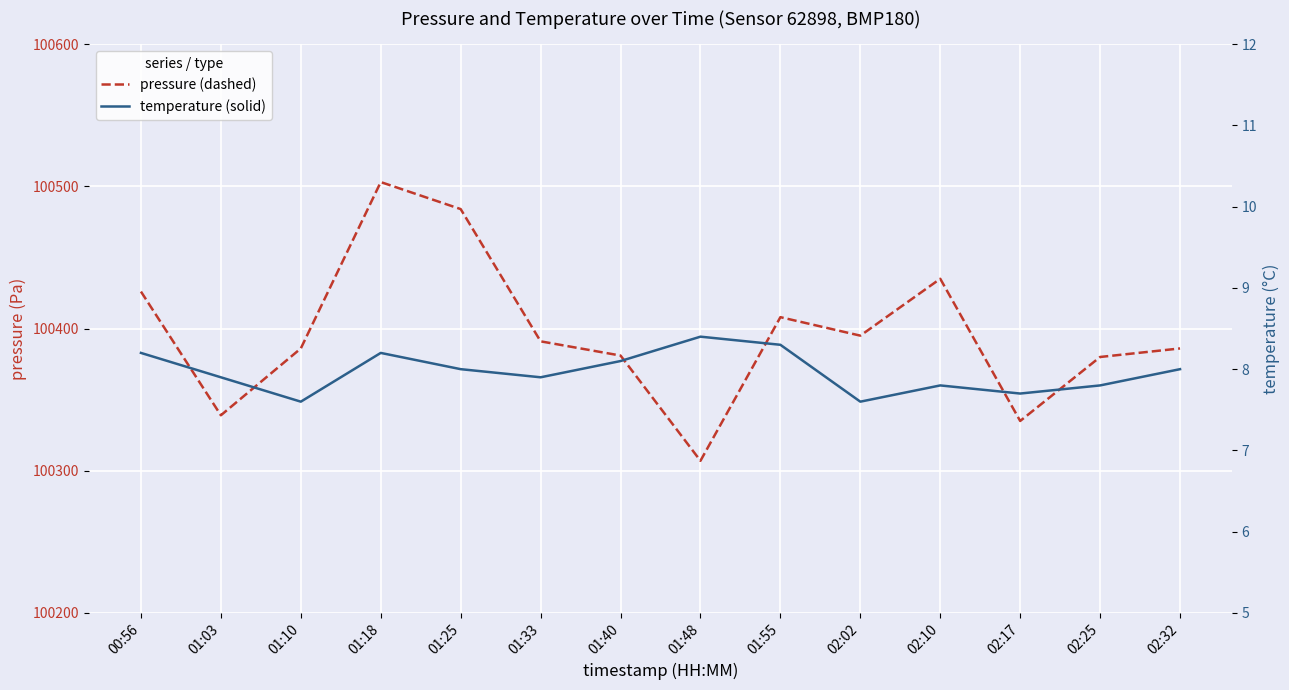

At which category does pressure reach its first local valley?

01:03